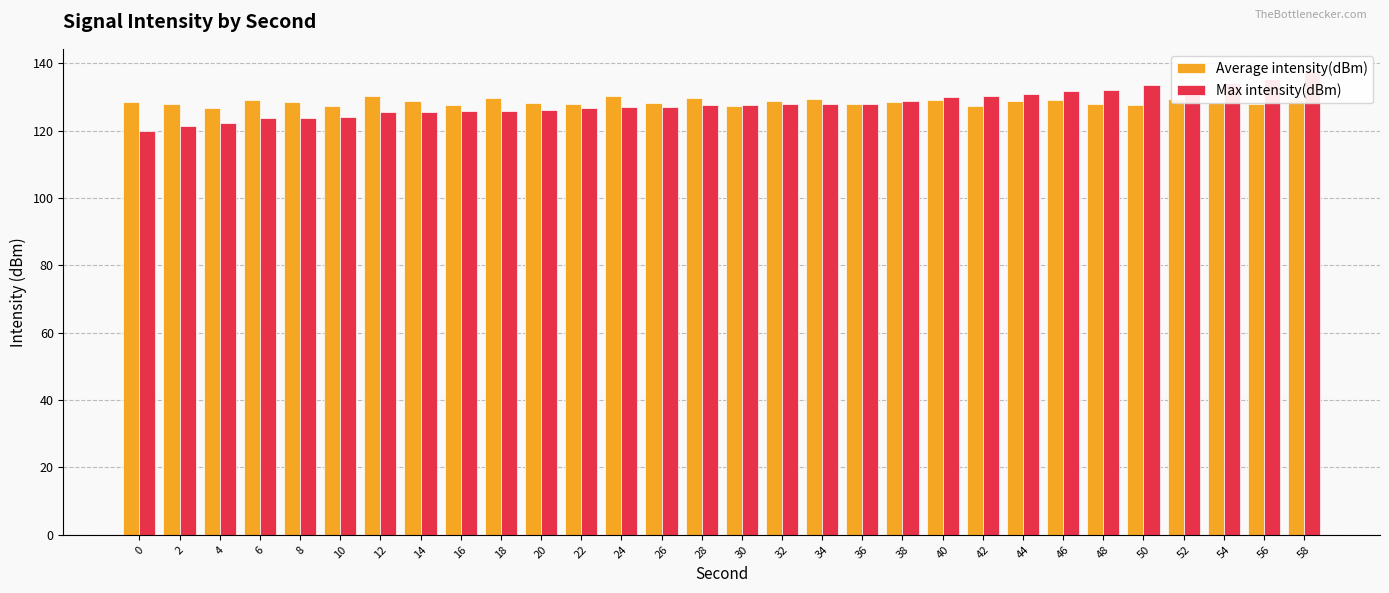

List the series in order of their overall mean, lowest first.

Max intensity(dBm), Average intensity(dBm)